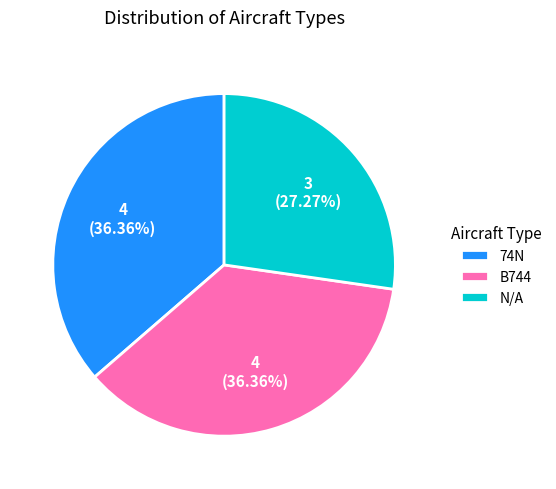

Count the number of slices in the pie.

3